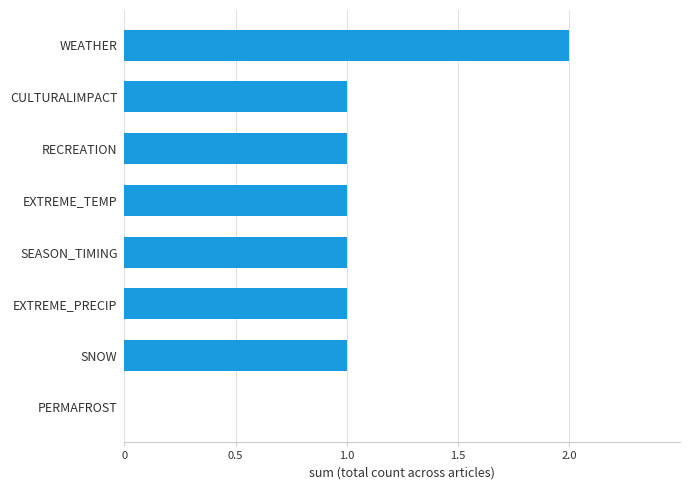

What is the greatest value displayed?

2